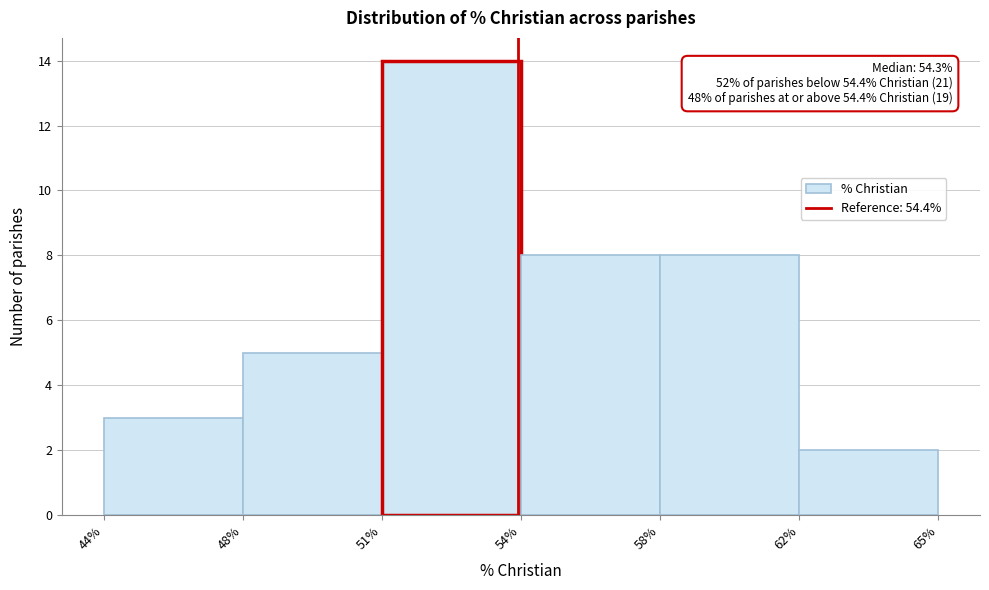

Reading right to left, transcribe all the data shown in this chart.

2	8	8	14	5	3